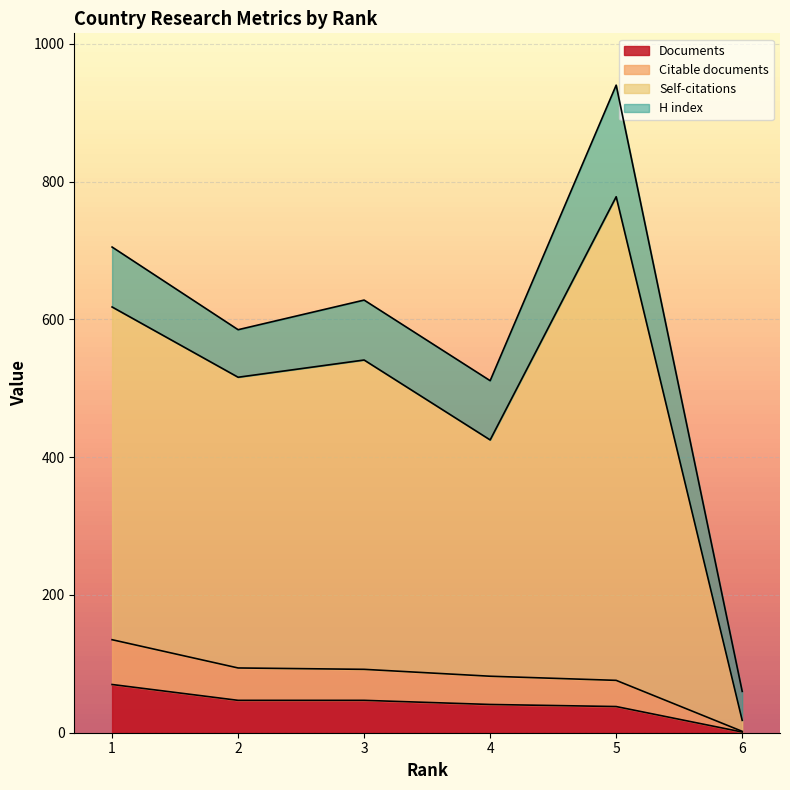

True or false: Documents and Citable documents intersect in this chart.

False